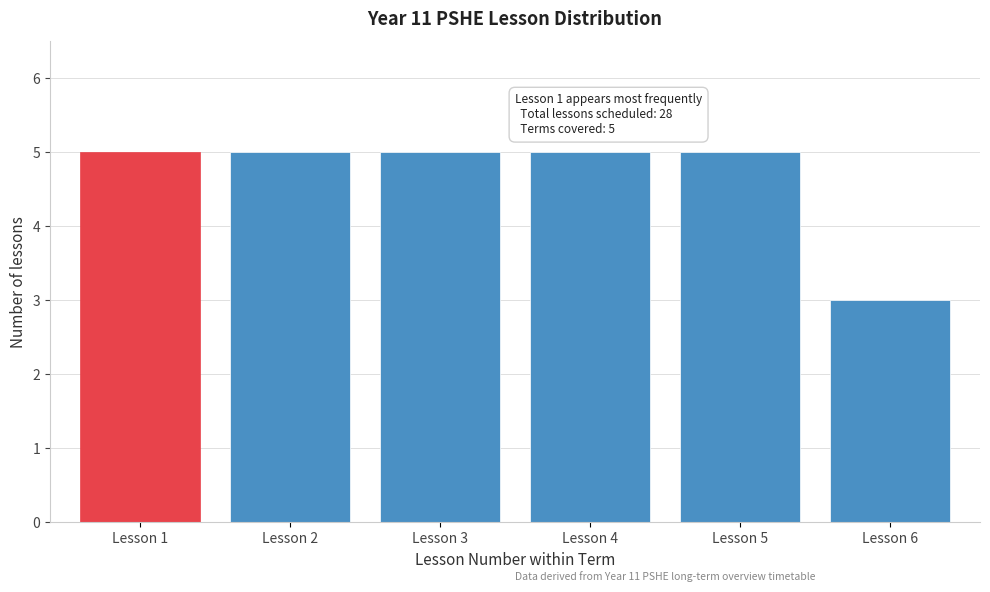

Reading left to right, extract all data points from this chart.

5	5	5	5	5	3